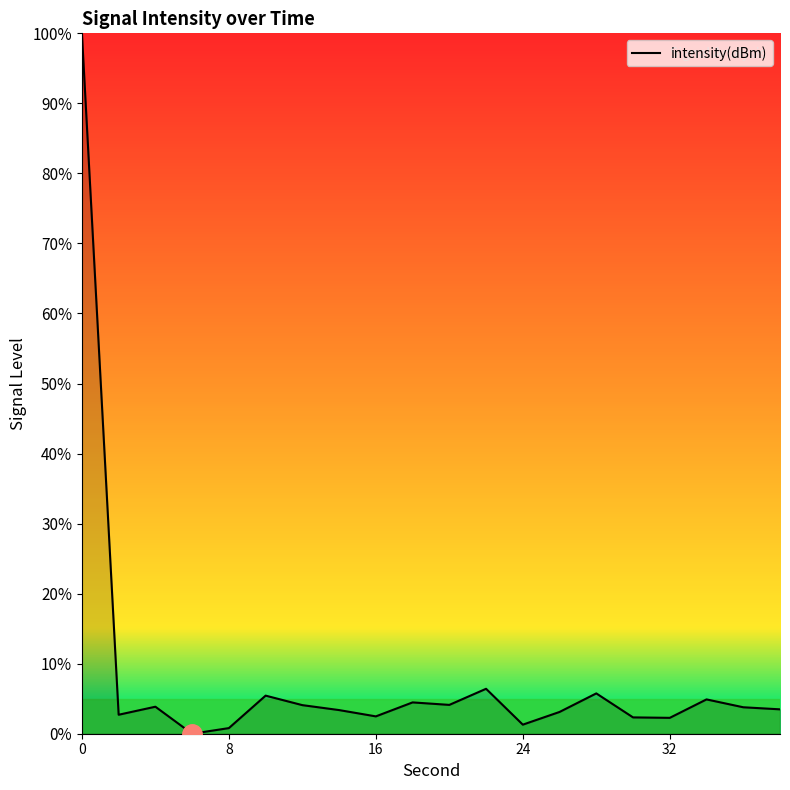

How many positive values are there?

19